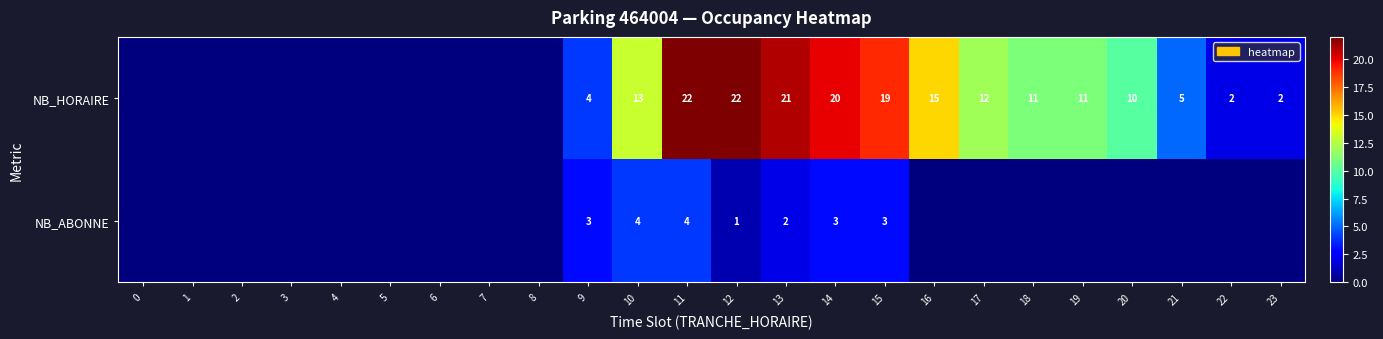

The NB_HORAIRE series shows 19 at 15. True or false?

True